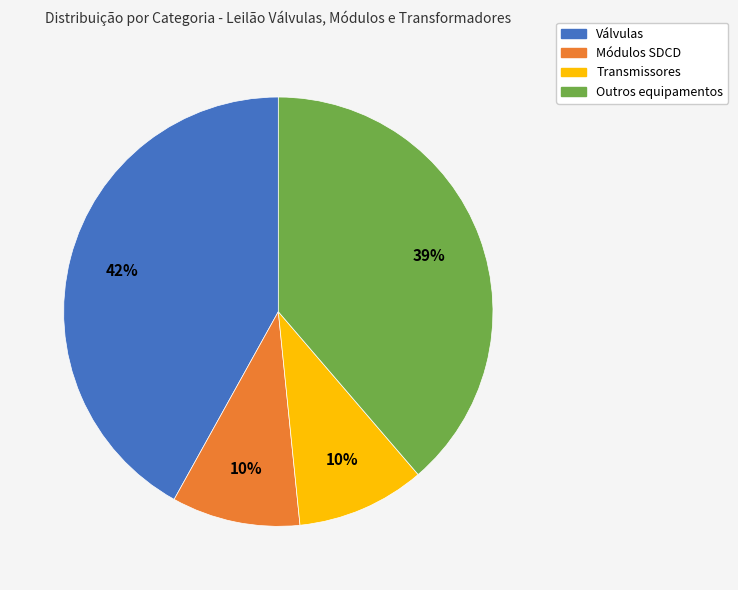

To the nearest percent, what is the average slice percentage?

25%